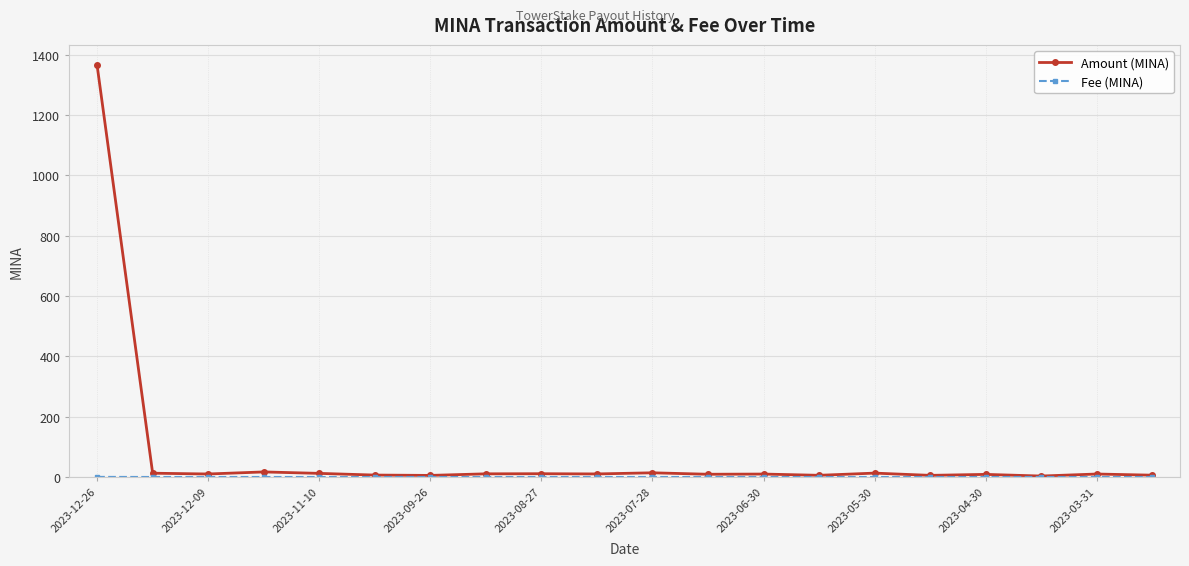

At how many categories does at least one series exceed 509?

1